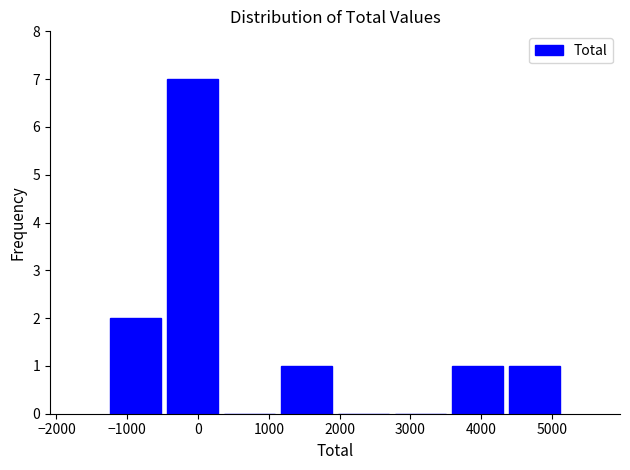

Over which range of the x-axis is the bar tallest?

-500 to 300